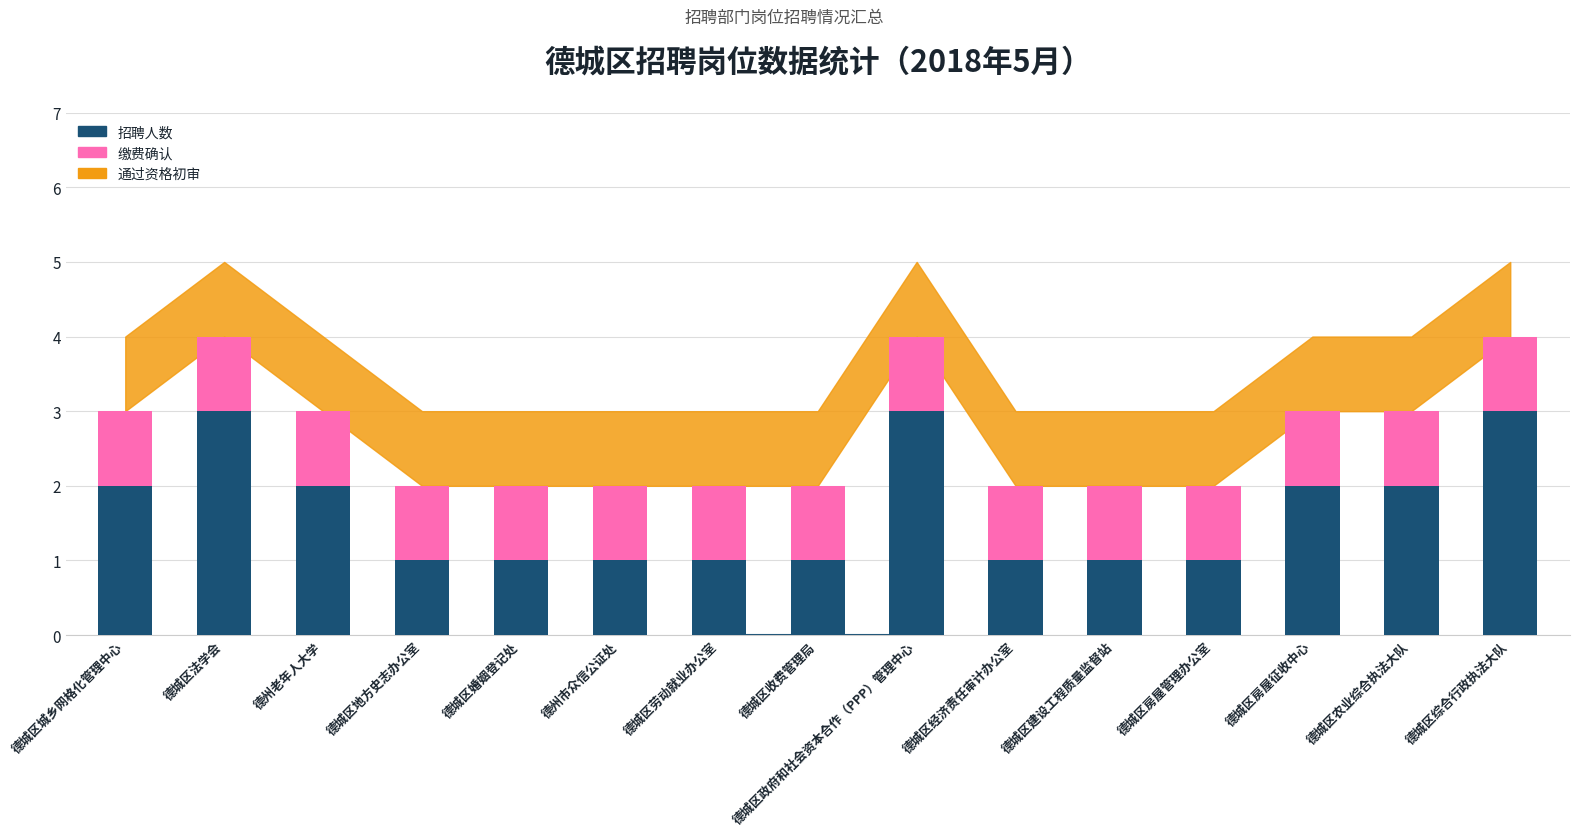

True or false: 招聘人数 has a value of 2 at 德城区法学会.

False